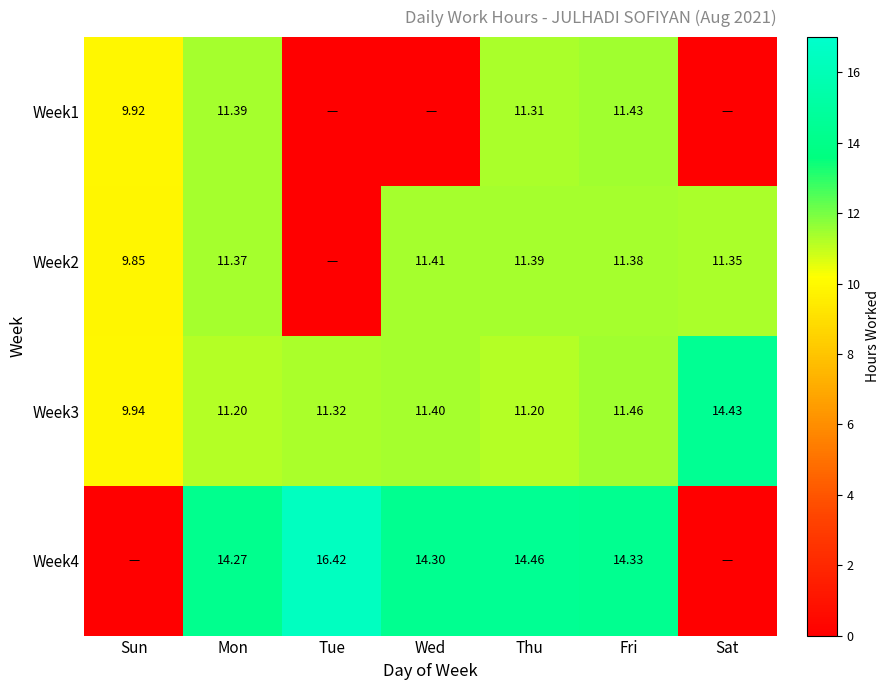

At how many categories does at least one series exceed 12?

6